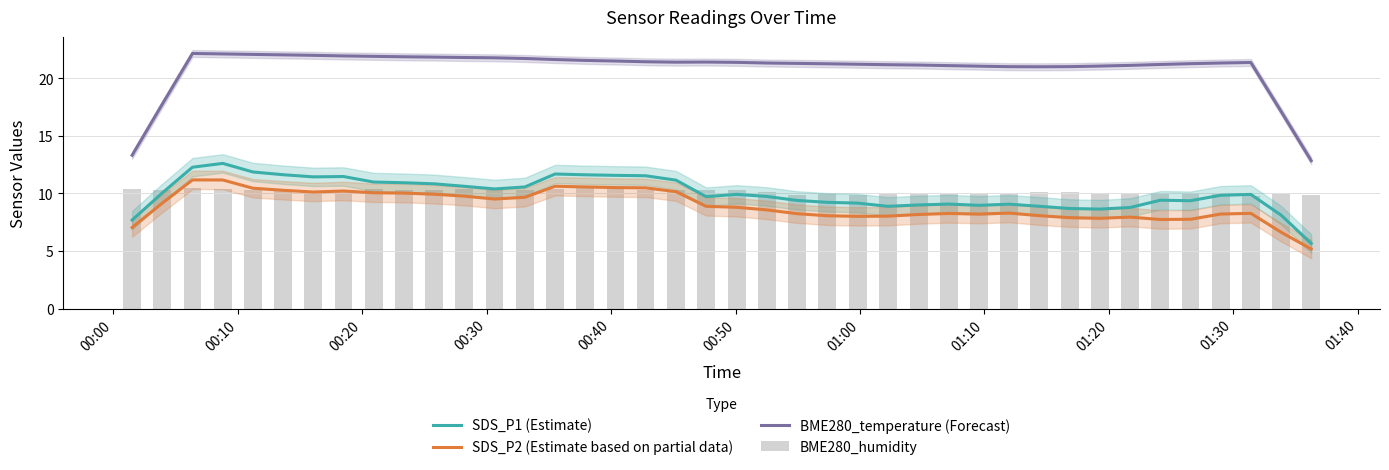

What is the difference between the second highest and second lowest values in the SDS_P1 (Estimate) series?

4.6